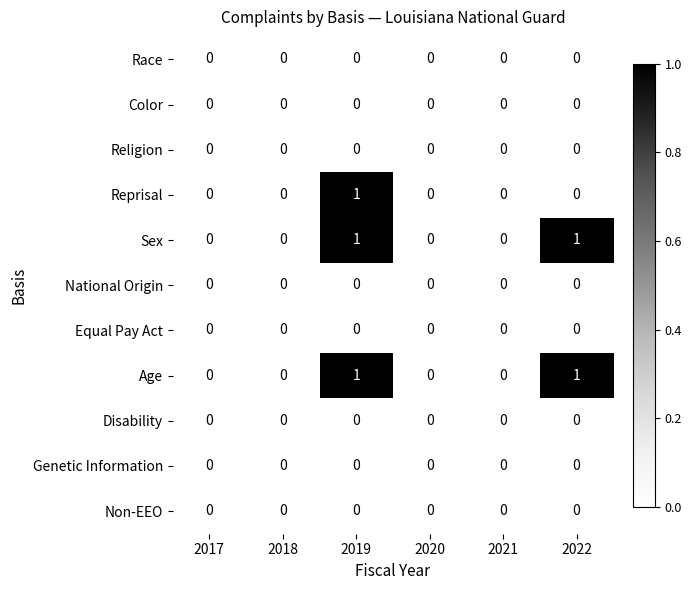

The value of Age at 2017 is 0. True or false?

True